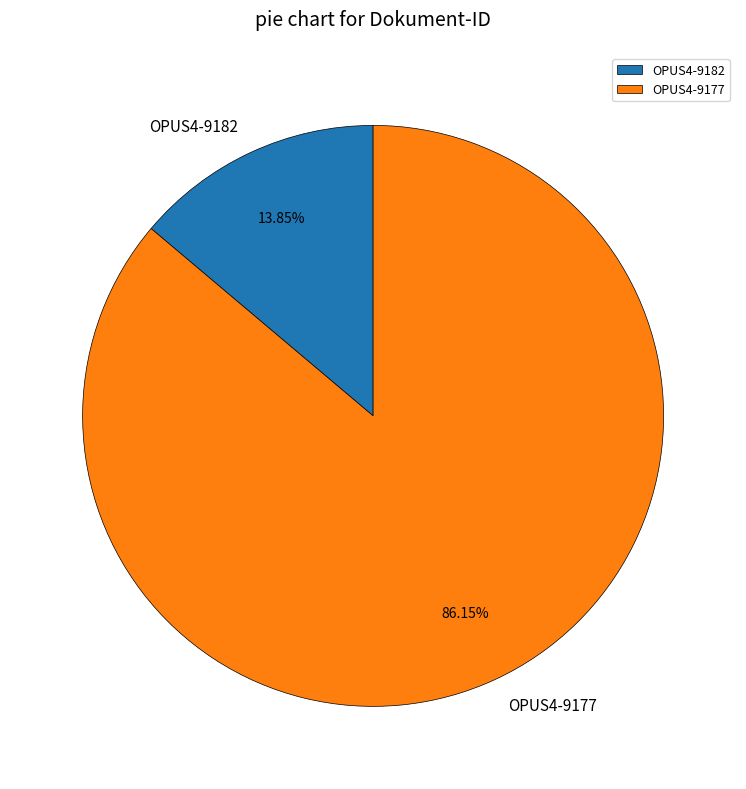

How many slices are in this pie chart?

2